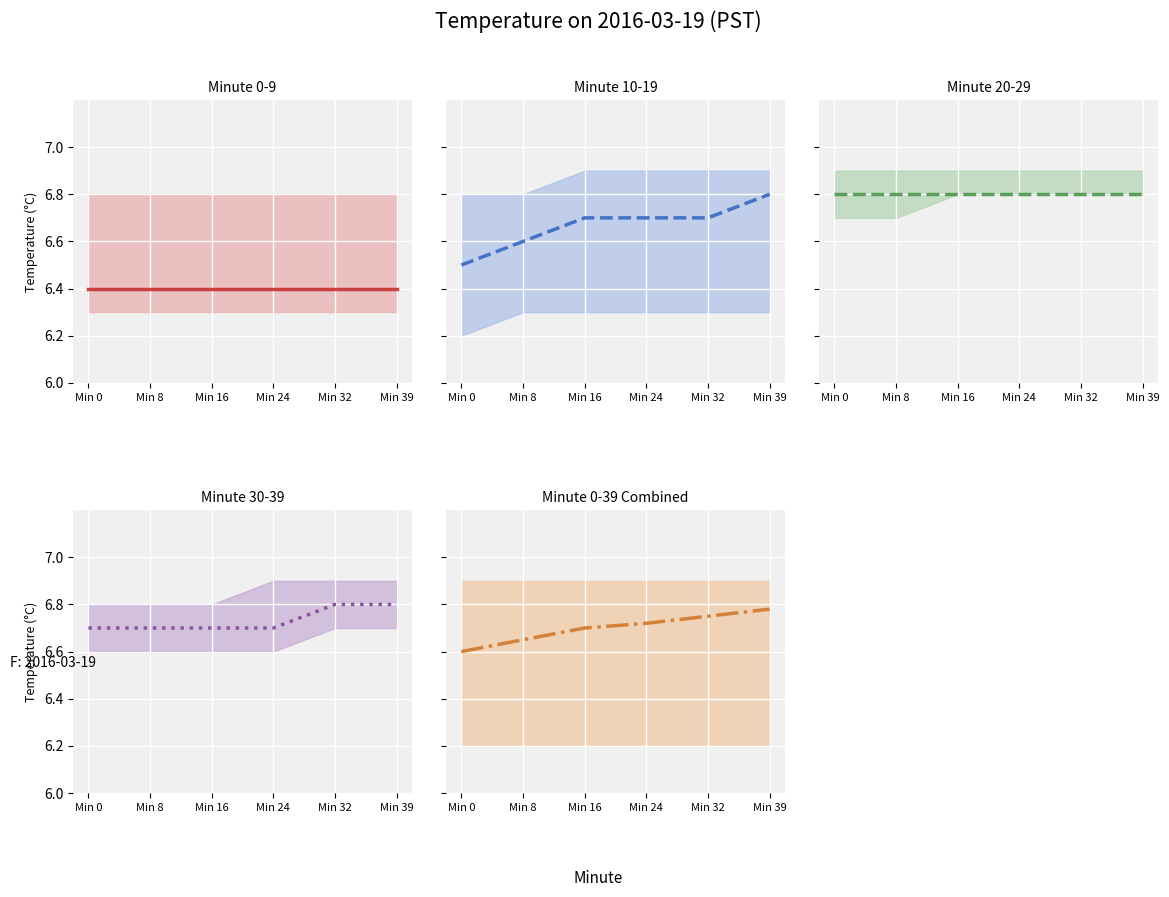

True or false: Minute 0-9 has a value of 11.5 at Min 16.

False